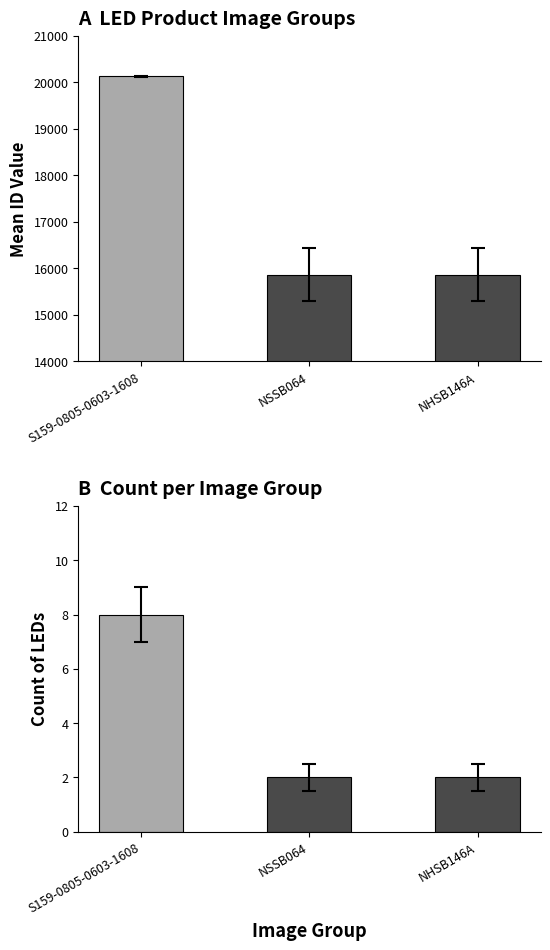

Reading right to left, what are all the values shown in this chart?

15860.5	15863.5	20127.1